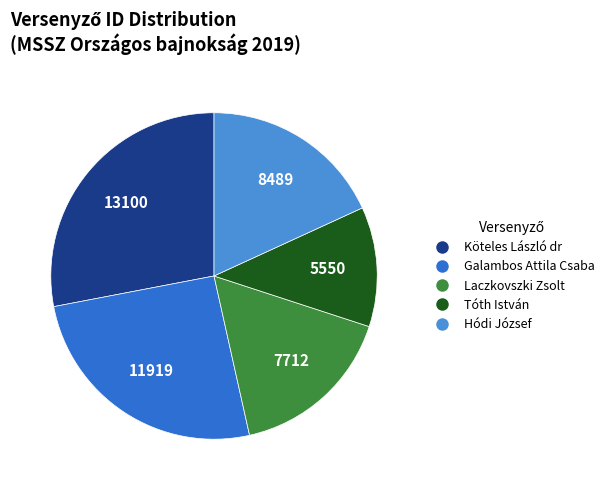

Rank the categories by value from highest to lowest.

Köteles László dr, Galambos Attila Csaba, Hódi József, Laczkovszki Zsolt, Tóth István